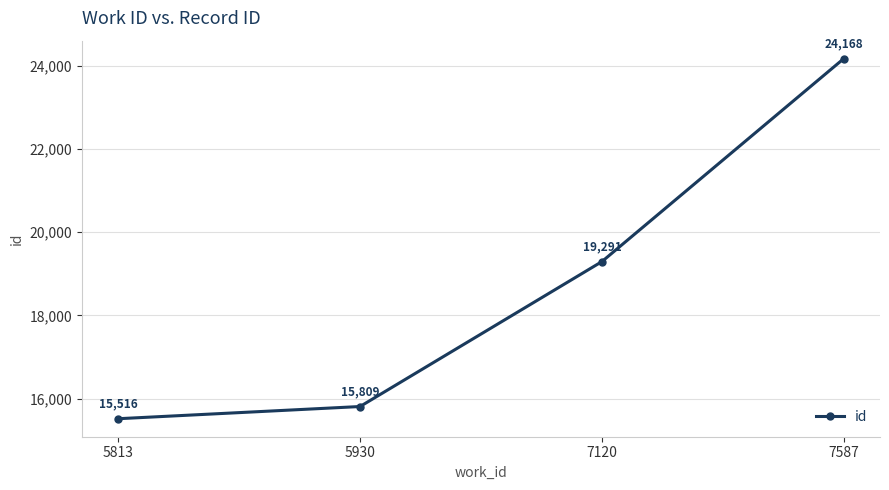

Is it true that the value at 7120 is 19291?

True